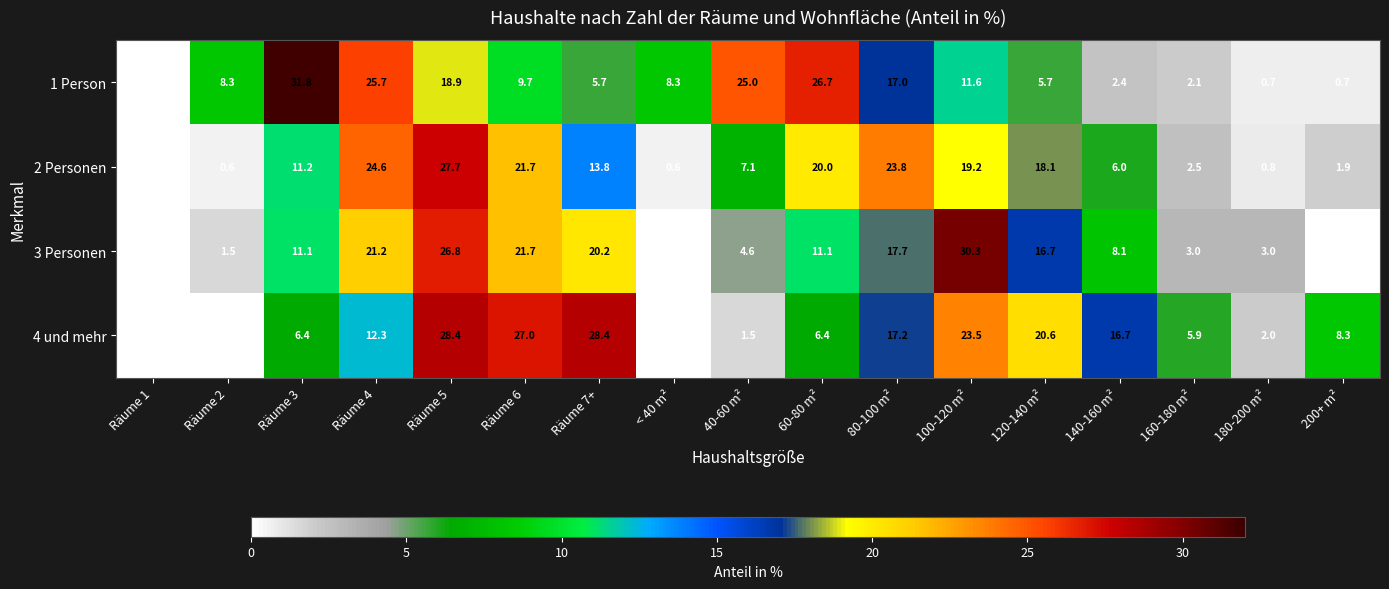

What is the sum of the 4 und mehr values at 40-60 m² and 80-100 m²?

18.7